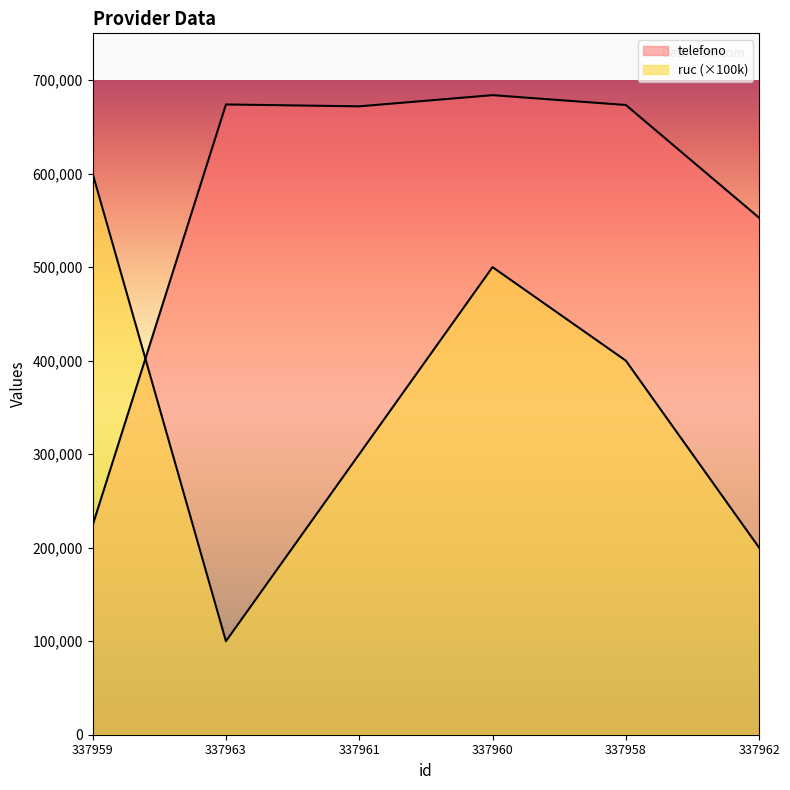

What is the greatest value displayed?

683892